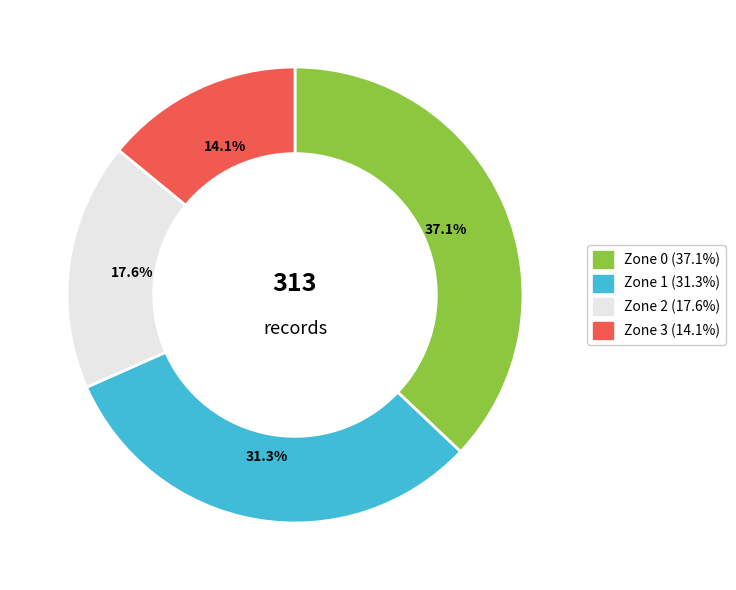

To the nearest percent, what percentage of the pie is Zone 1?

31%